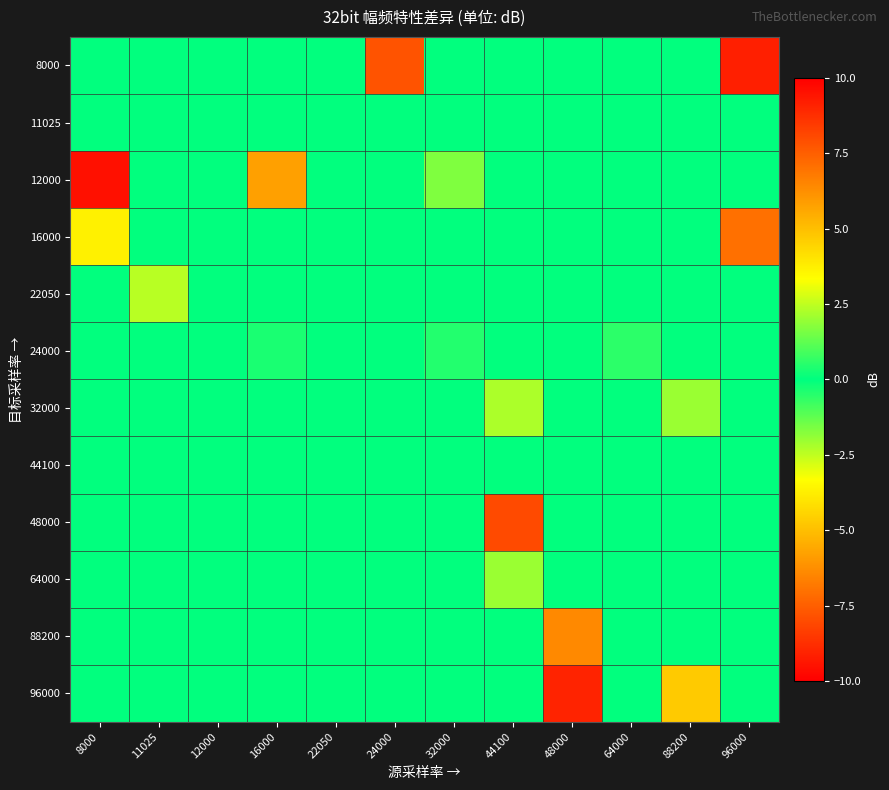

What is the minimum value shown in the chart?

-9.2